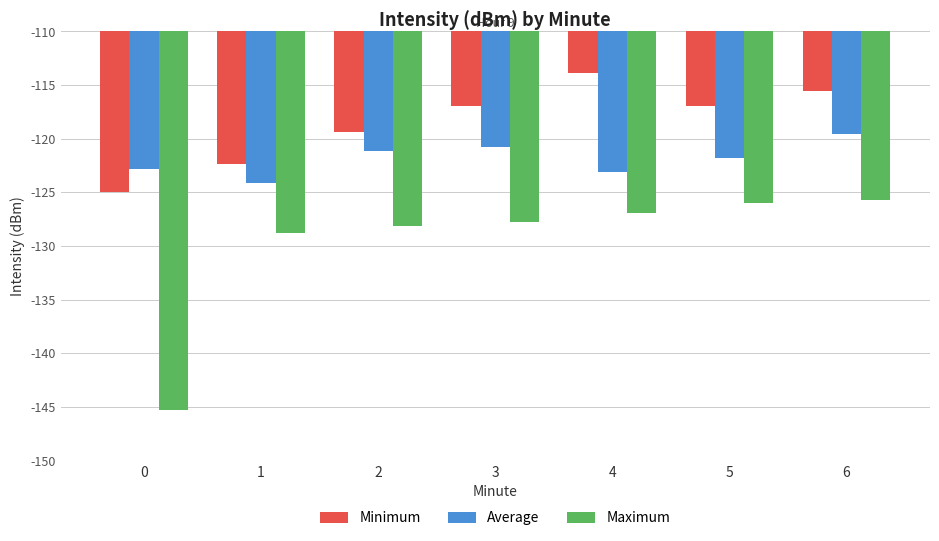

Rank the series at 0 from highest to lowest value.

Average, Minimum, Maximum